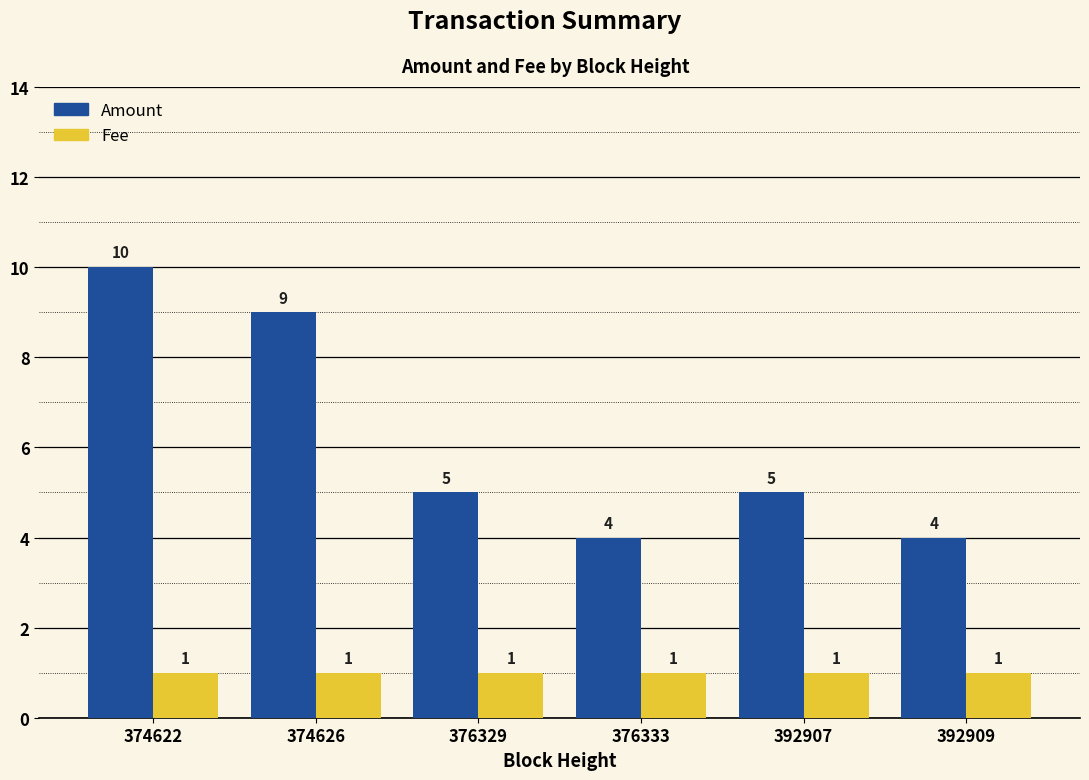

True or false: Fee has a value of 1 at 374622.

True